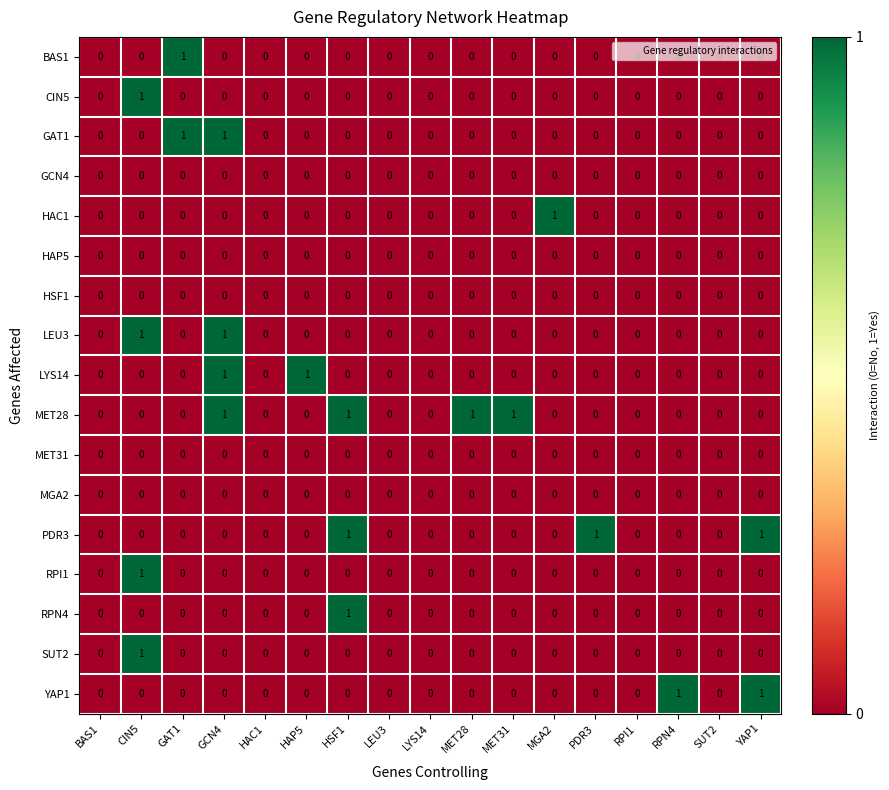

What is the sum of all MET28 values?

4